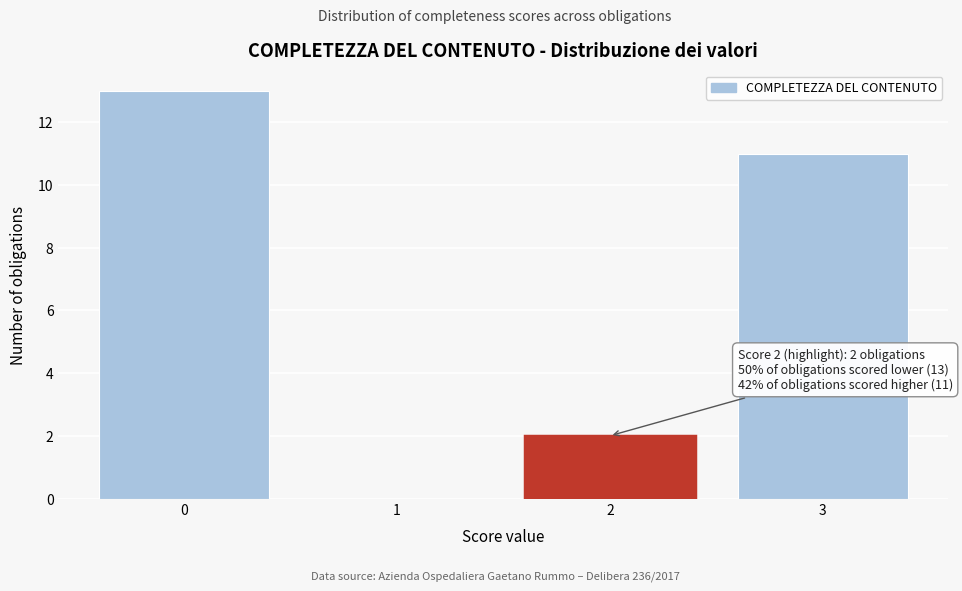

Which range on the x-axis has the tallest bar?

-0.5 to 0.5